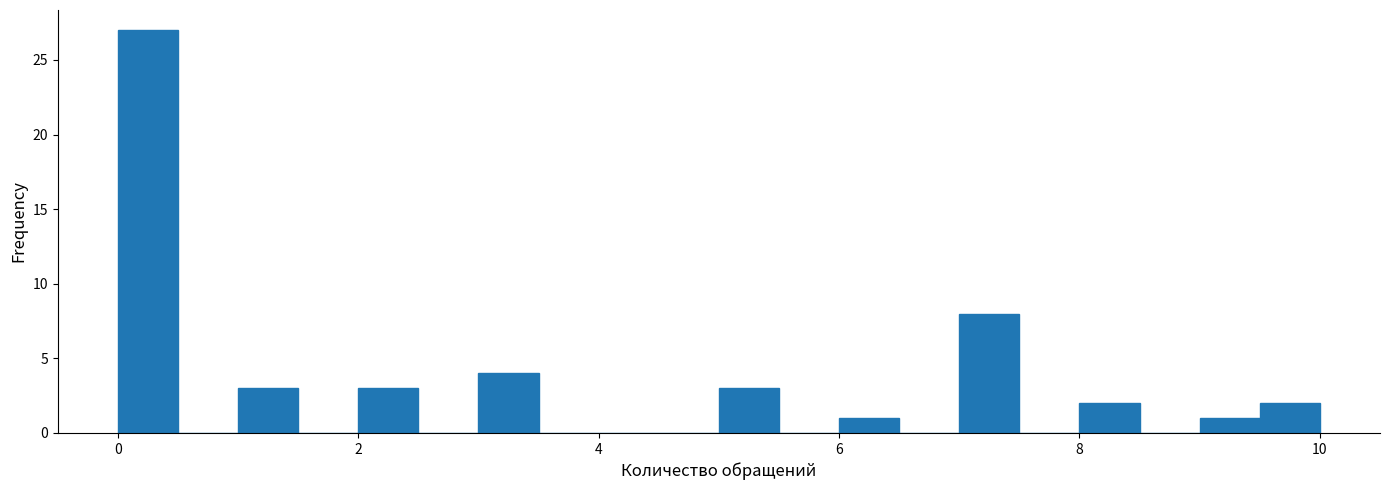

Around what value on the x-axis is the tallest bar? Give the approximate position of its centre, as read against the axis.

0.2